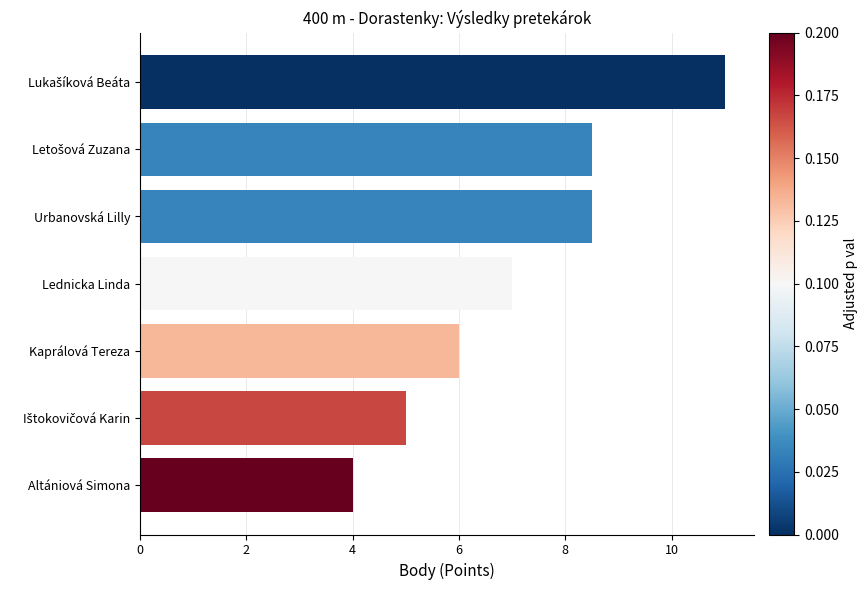

Which has a higher value, Altániová Simona or Lednicka Linda?

Lednicka Linda